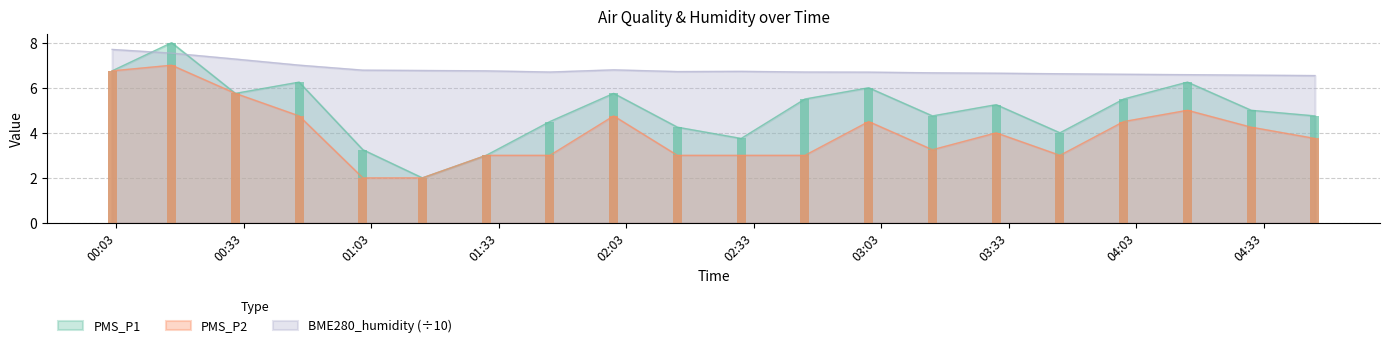

Rank the series by their average value, from highest to lowest.

BME280_humidity, PMS_P1, PMS_P2